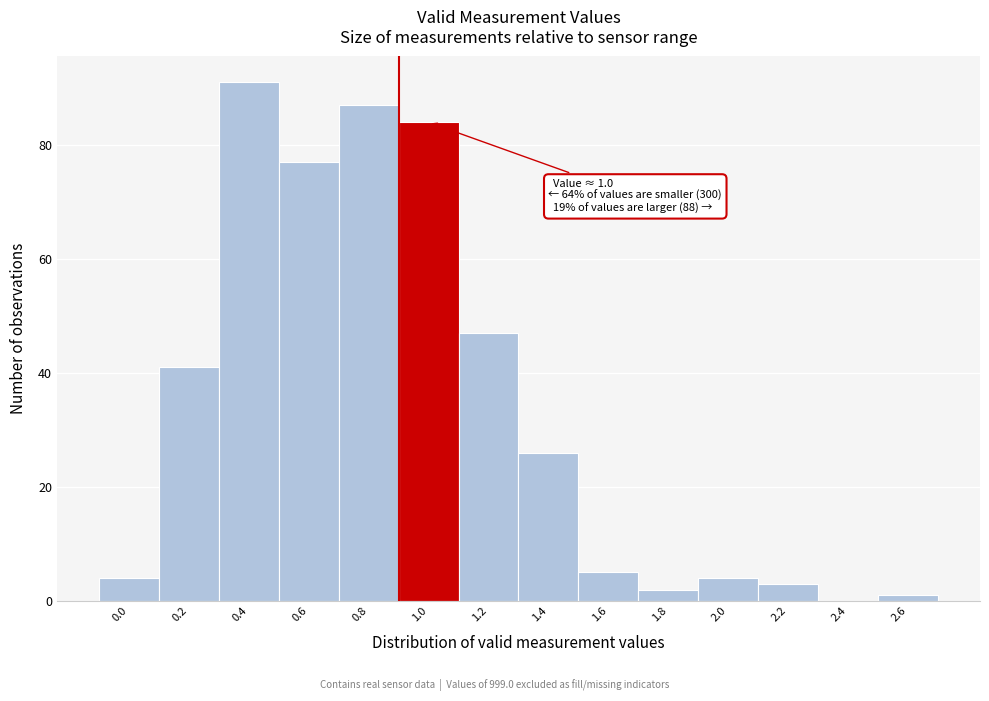

Reading right to left, list all the values displayed in this chart.

2.6=1	2.4=0	2.2=3	2.0=4	1.8=2	1.6=5	1.4=26	1.2=47	1.0=84	0.8=87	0.6=77	0.4=91	0.2=41	0.0=4